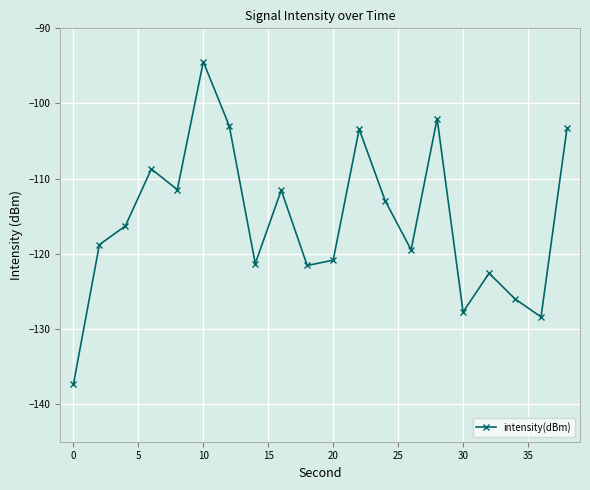

What is the value of the 7th point from the left?

-103.0